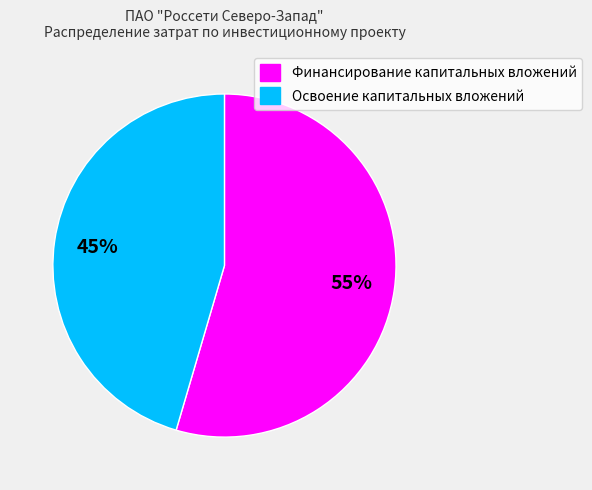

Does Освоение капитальных вложений represent more than half of the total?

No